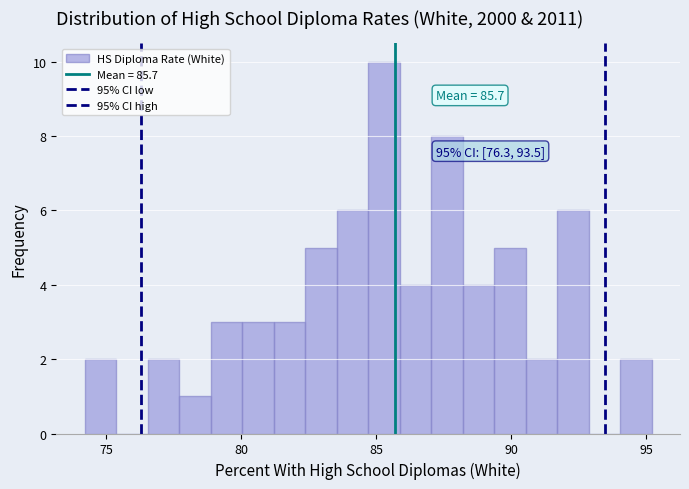

Read against the x-axis, roughly where is the centre of the tallest bar?

85.5